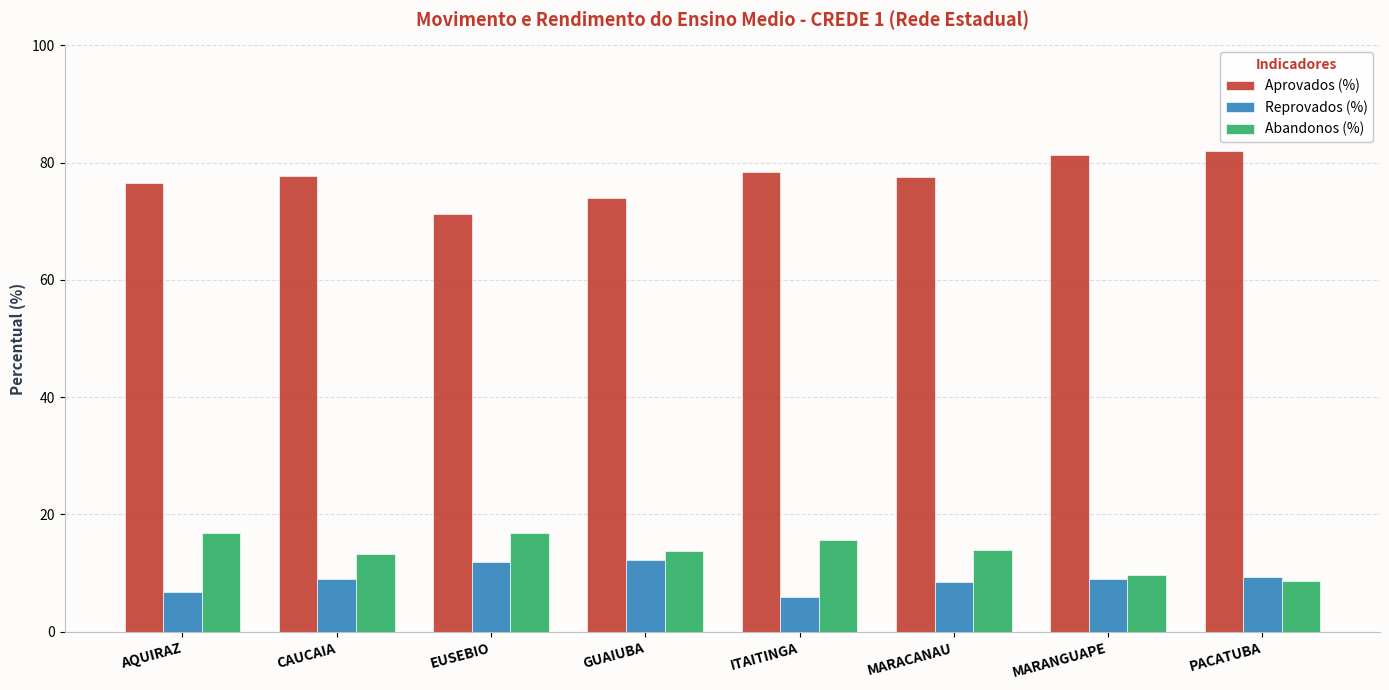

Which series has the largest range (max minus min)?

Aprovados (%)